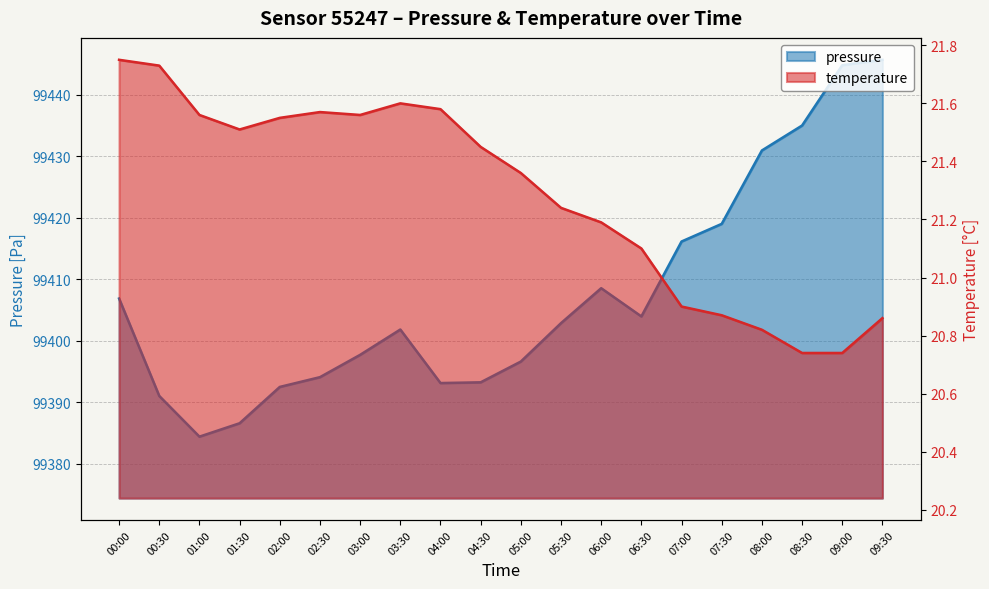

Reading left to right, list all the values displayed in this chart.

pressure: 99406.9	99391.0	99384.4	99386.6	99392.5	99394.1	99397.7	99401.8	99393.1	99393.2	99396.6	99402.9	99408.6	99404.0	99416.2	99419.0	99431.0	99435.0	99444.8	99445.7
temperature: 21.8	21.7	21.6	21.5	21.6	21.6	21.6	21.6	21.6	21.4	21.4	21.2	21.2	21.1	20.9	20.9	20.8	20.7	20.7	20.9